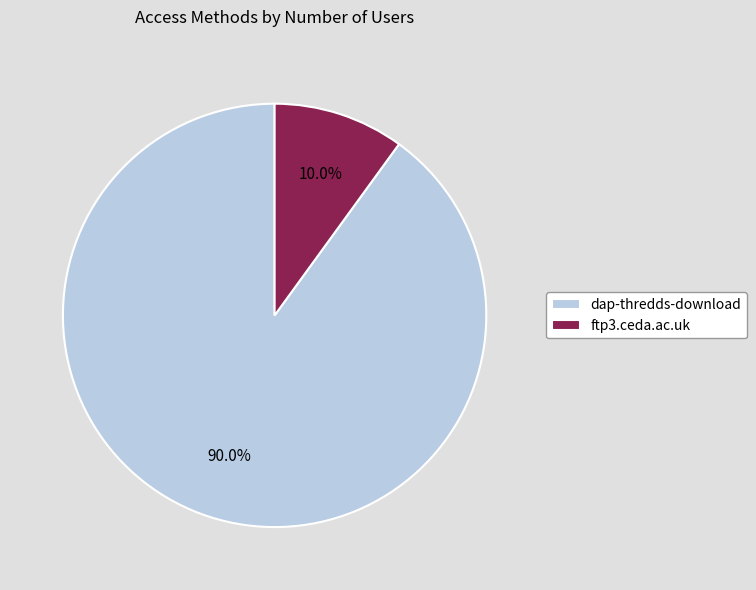

How much of the chart is everything except dap-thredds-download?

10.0%